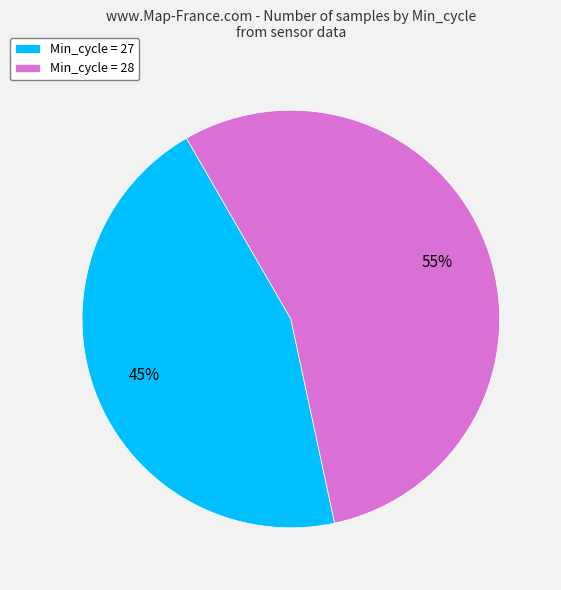

To the nearest percent, what percentage of the pie is Min_cycle = 27?

45%